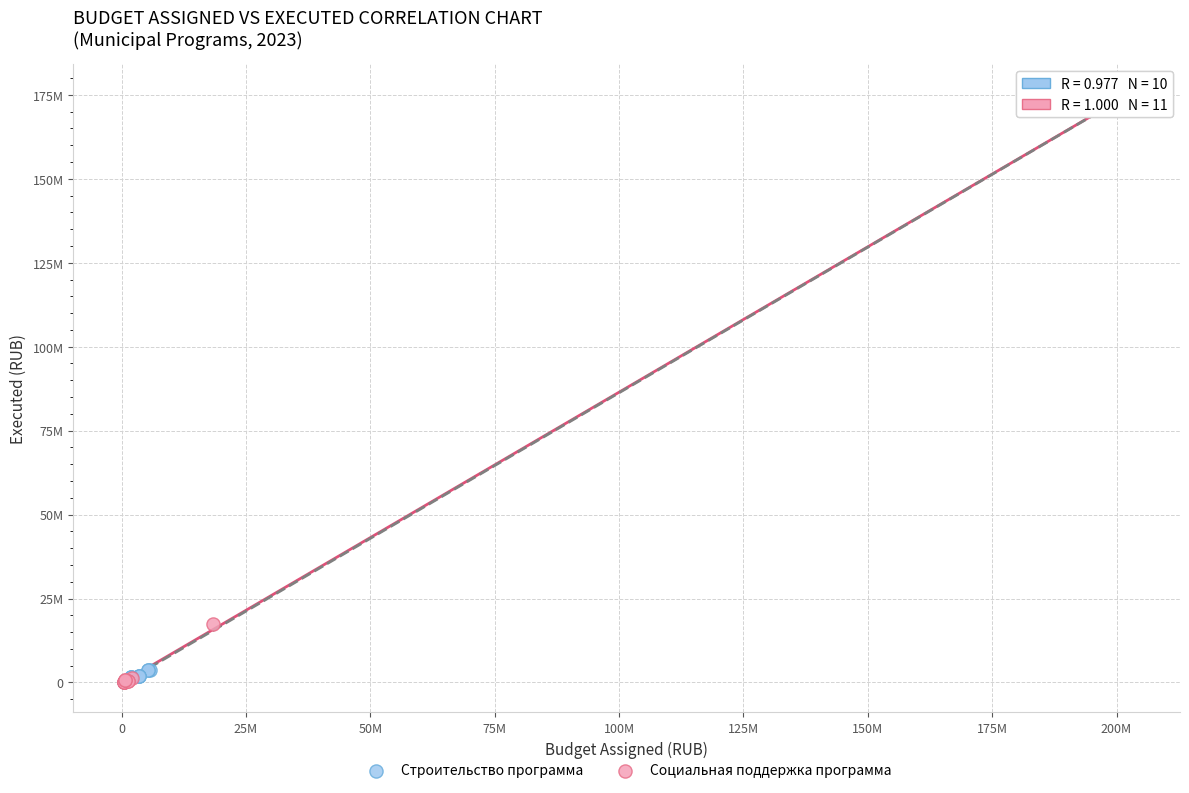

Which series reaches the maximum Y coordinate?

Социальная поддержка программа